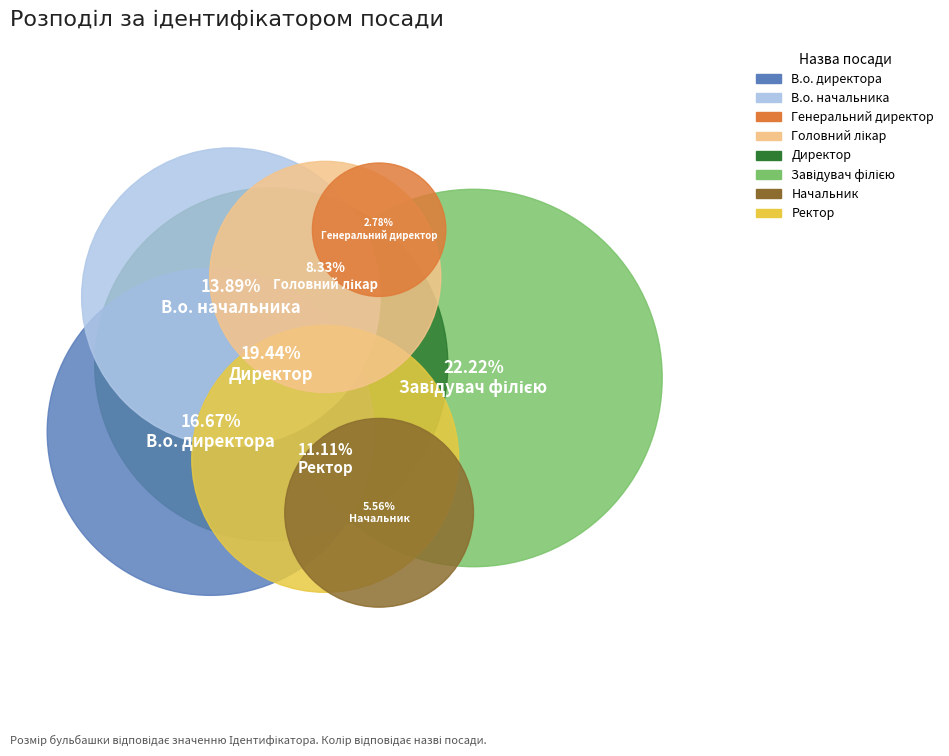

Between Головний лікар and Генеральний директор, which is larger?

Головний лікар